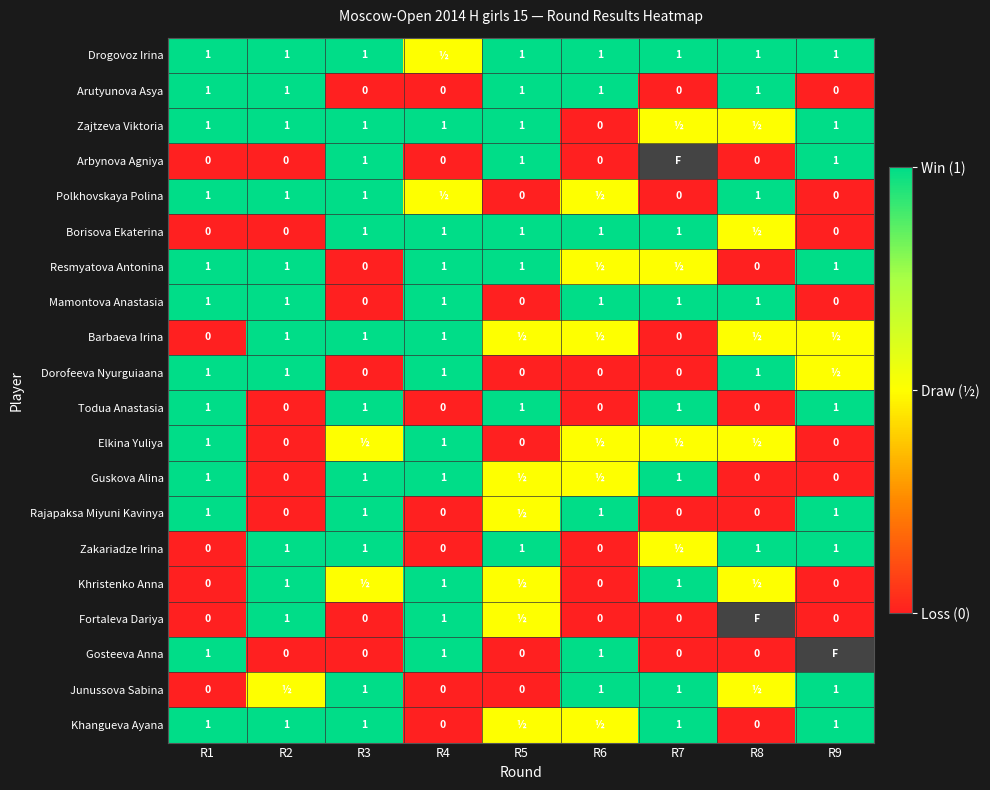

How many Arutyunova Asya values are between 0 and 1?

9